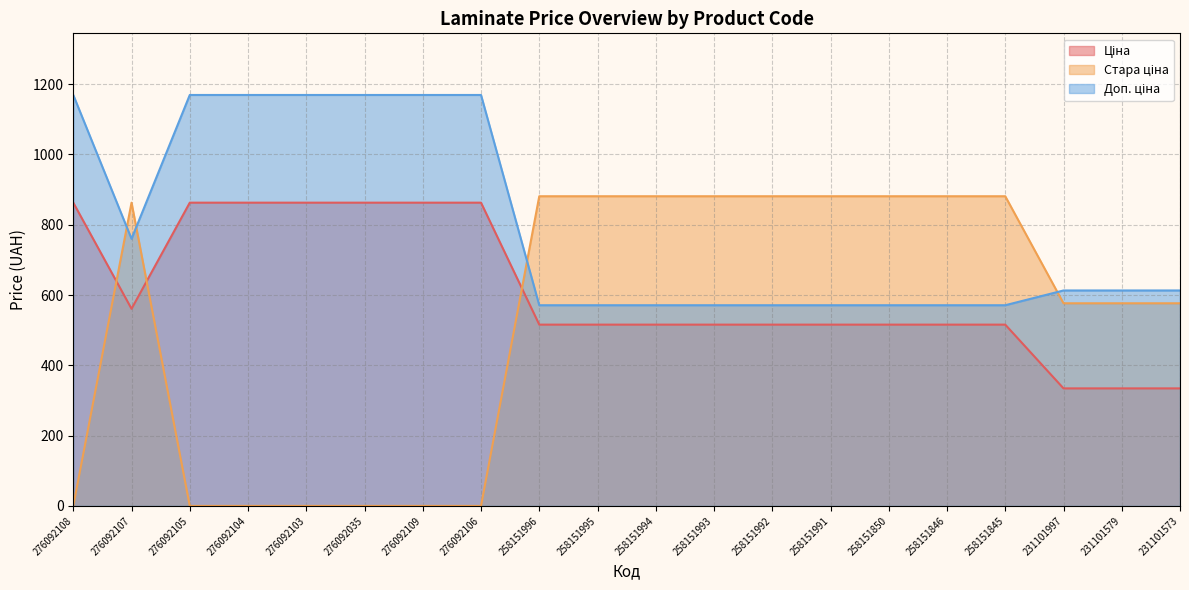

True or false: Ціна has more than 0 points higher than both neighbors.

False